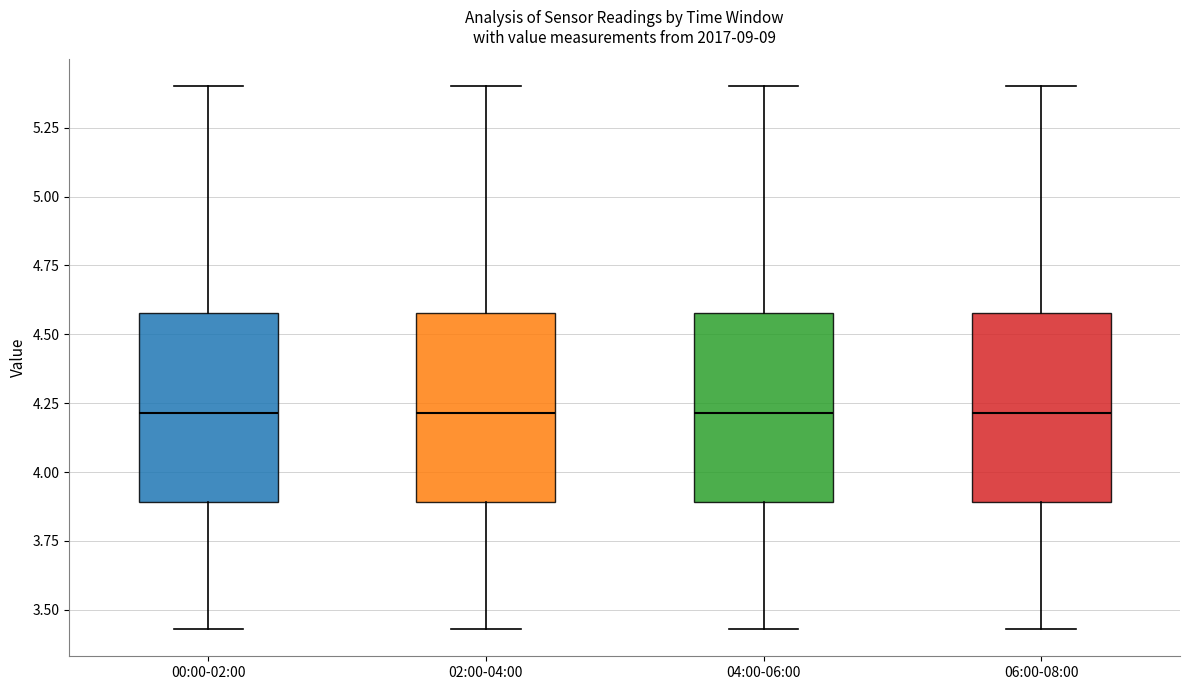

Reading left to right, transcribe this box plot: for each box, give where its median line is, the range the box spans, and where its two whiskers end, as read against the y-axis. The values are not printed on the chart, so give them approximately, as read against the axis.

00:00-02:00: median 4.20, box 3.90 to 4.60, whiskers 3.45 to 5.40
02:00-04:00: median 4.20, box 3.90 to 4.60, whiskers 3.45 to 5.40
04:00-06:00: median 4.20, box 3.90 to 4.60, whiskers 3.45 to 5.40
06:00-08:00: median 4.20, box 3.90 to 4.60, whiskers 3.45 to 5.40